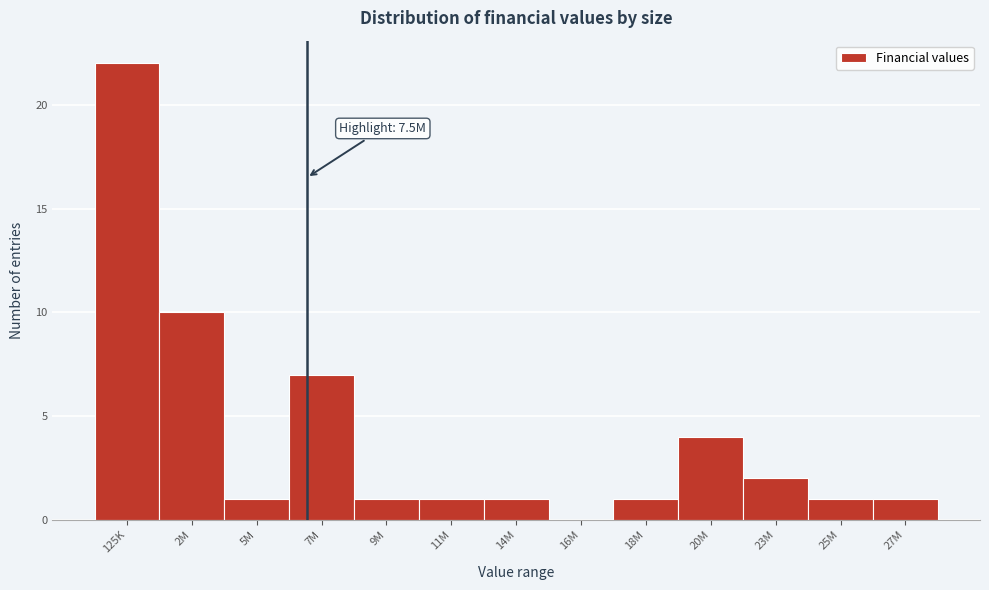

Reading left to right, extract all data points from this chart.

125K=22	2M=10	5M=1	7M=7	9M=1	11M=1	14M=1	16M=0	18M=1	20M=4	23M=2	25M=1	27M=1